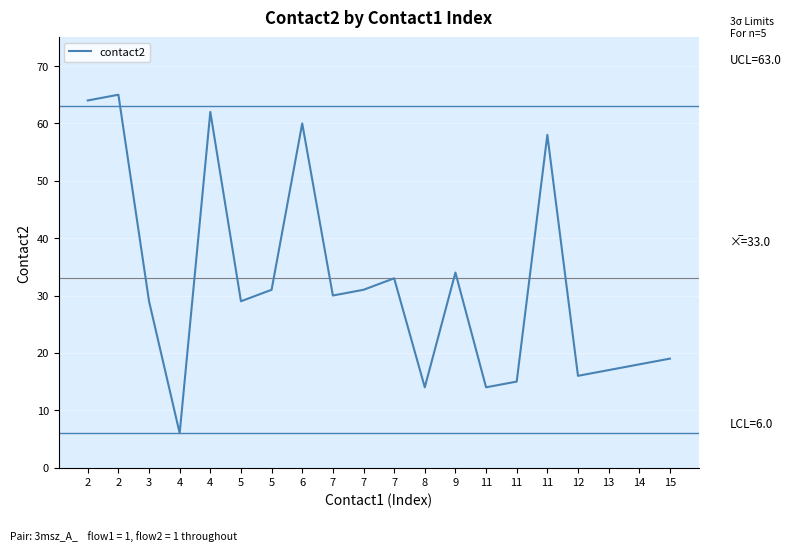

How many interior local peaks (higher than both neighbors) does the data have?

6